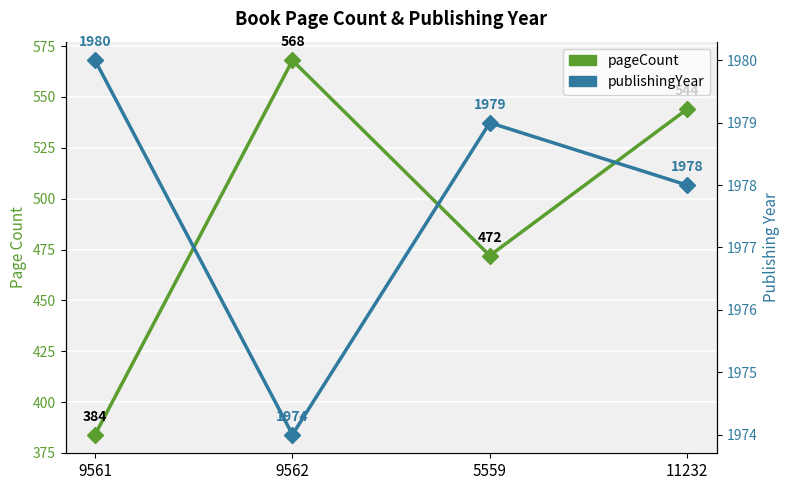

What is the value of the publishingYear point at the 3rd from the left?

1979